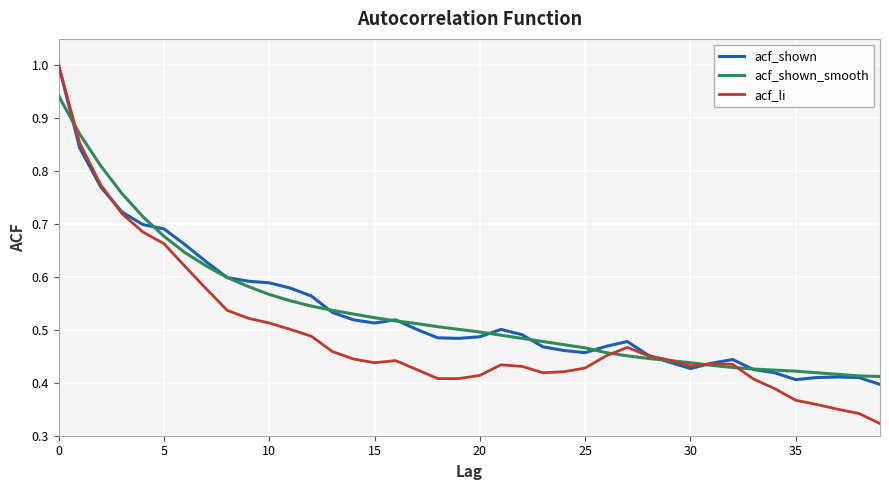

Count the acf_shown_smooth values in the range 0 to 1.

40